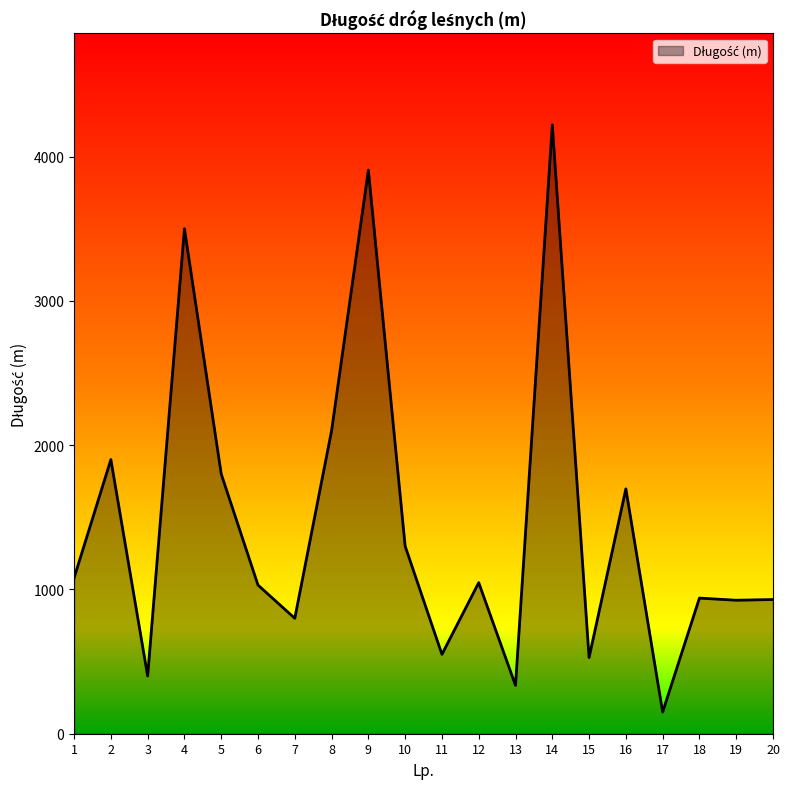

What is the difference between the values at 13 and 2?

1565